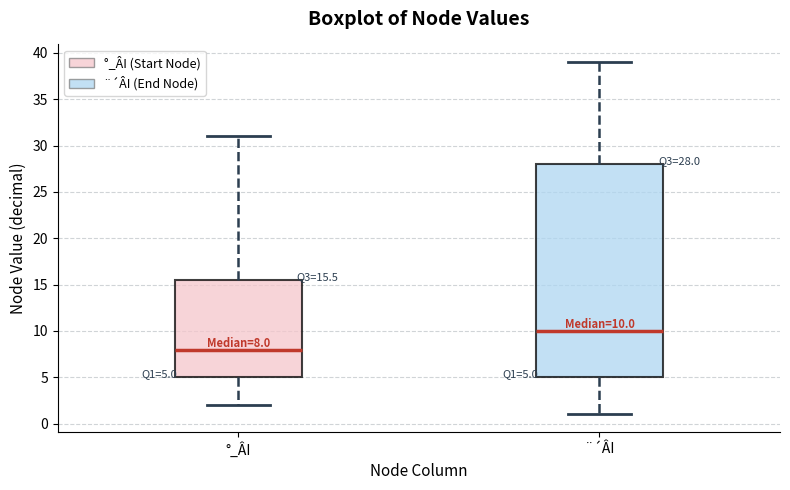

Which box's median line is the lowest?

°_ÂI